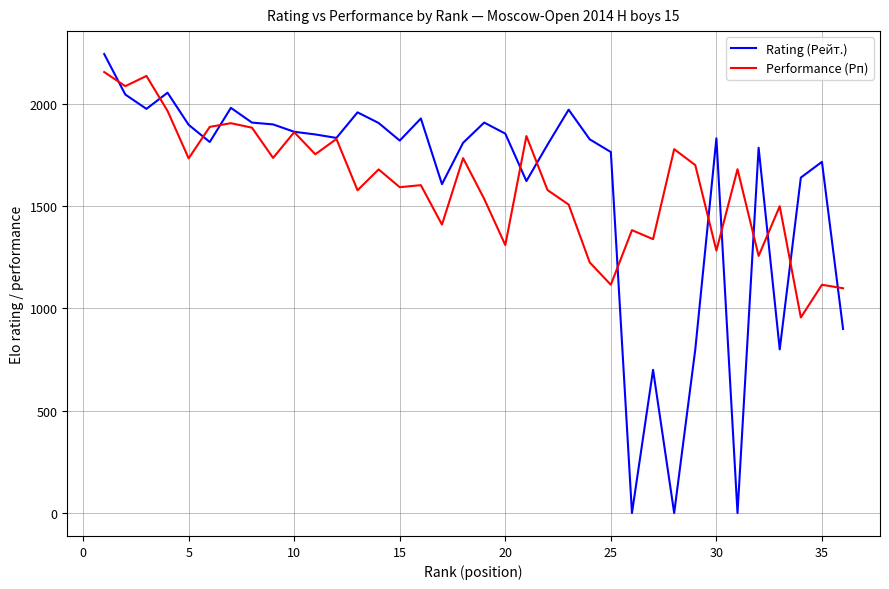

What is the greatest value displayed?

2244